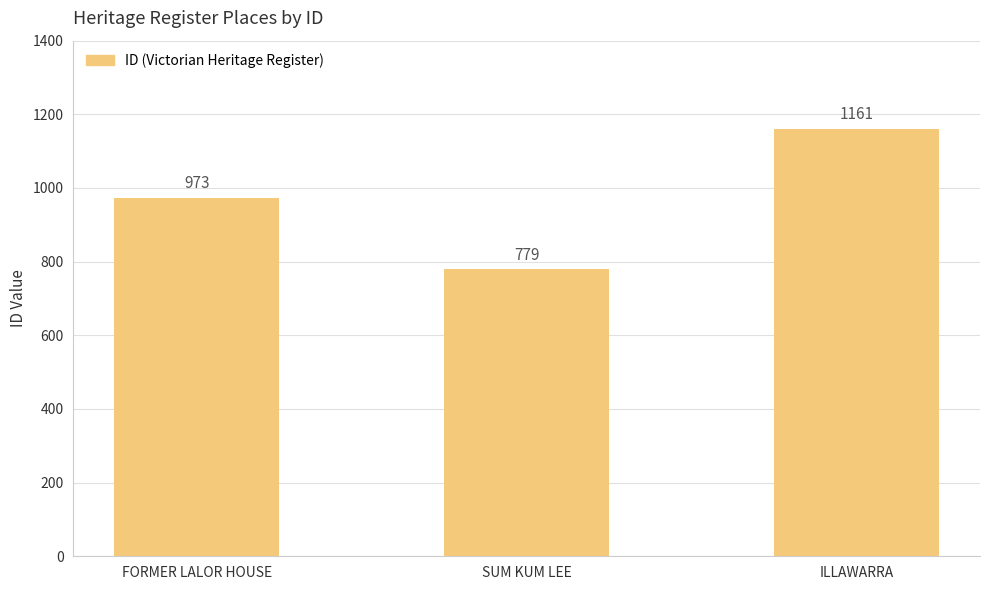

Between ILLAWARRA and FORMER LALOR HOUSE, which is larger?

ILLAWARRA